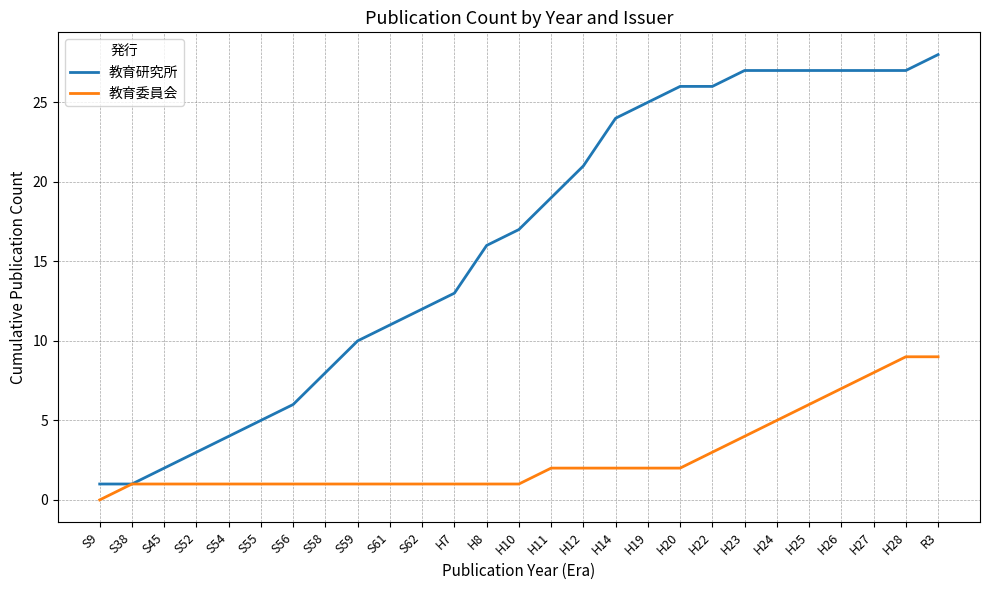

Which series has the widest spread of values?

教育研究所